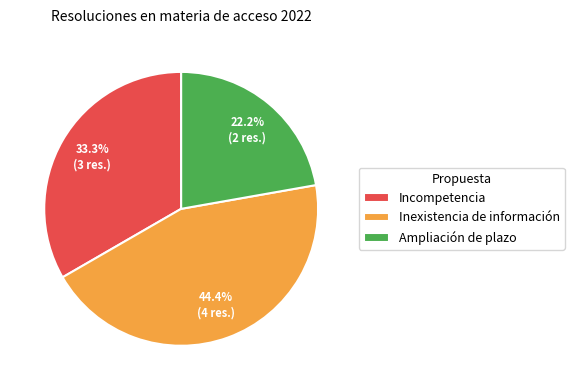

Is it true that Incompetencia is 24% of the pie?

False